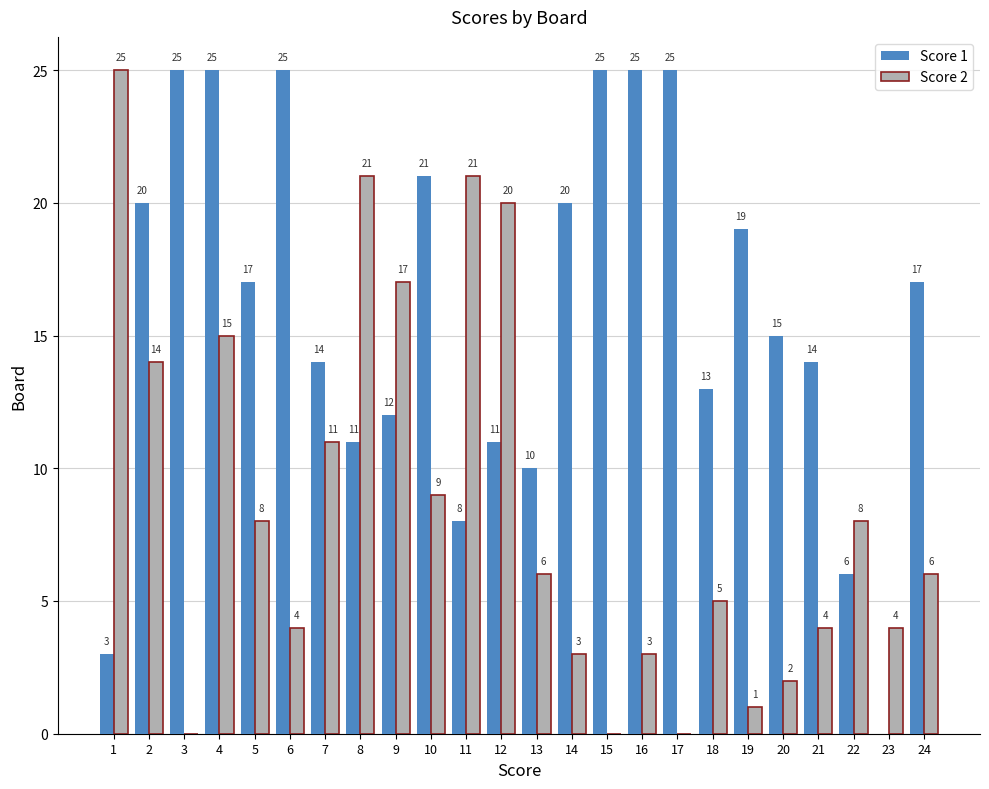

Reading left to right, what are all the values shown in this chart?

Score 1: 3	20	25	25	17	25	14	11	12	21	8	11	10	20	25	25	25	13	19	15	14	6	0	17
Score 2: 25	14	0	15	8	4	11	21	17	9	21	20	6	3	0	3	0	5	1	2	4	8	4	6